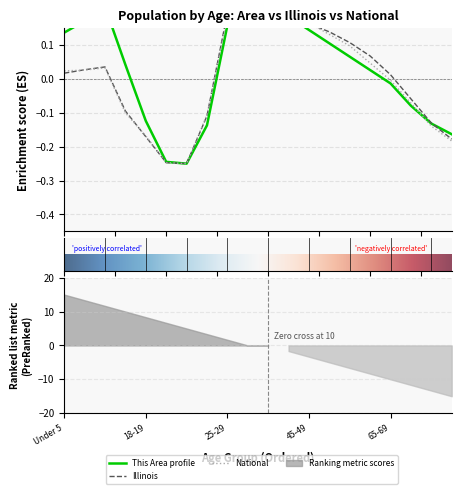

True or false: National has more than 0 interior local peaks.

True